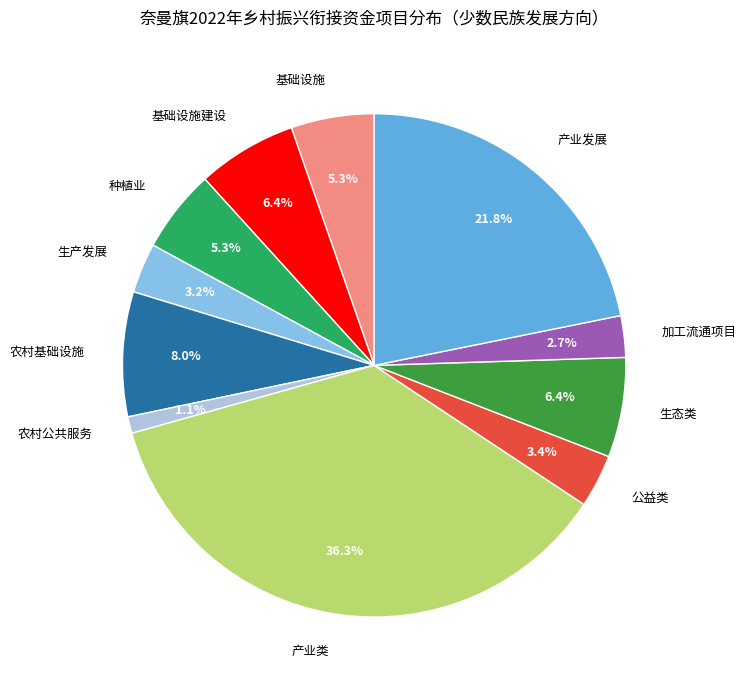

Which slice is the largest?

产业类